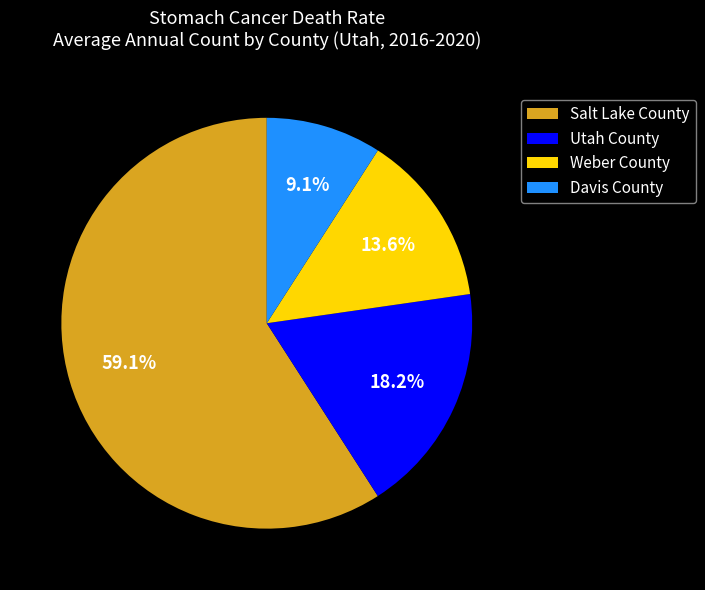

How many segments does this pie chart have?

4